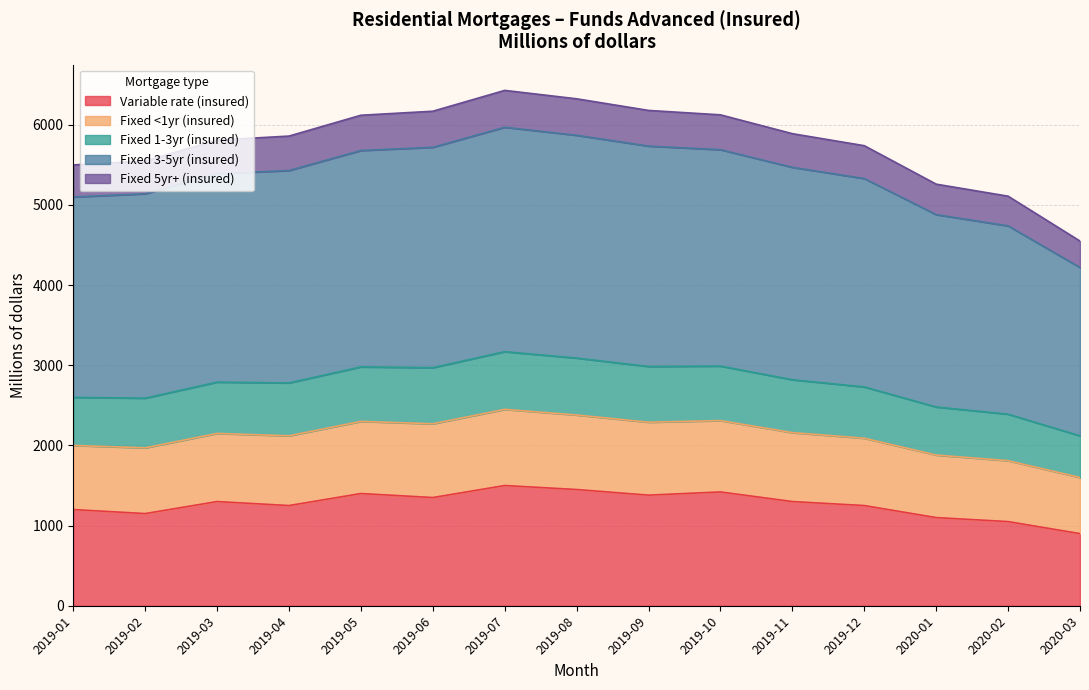

What is the maximum value for Variable rate (insured)?

1500